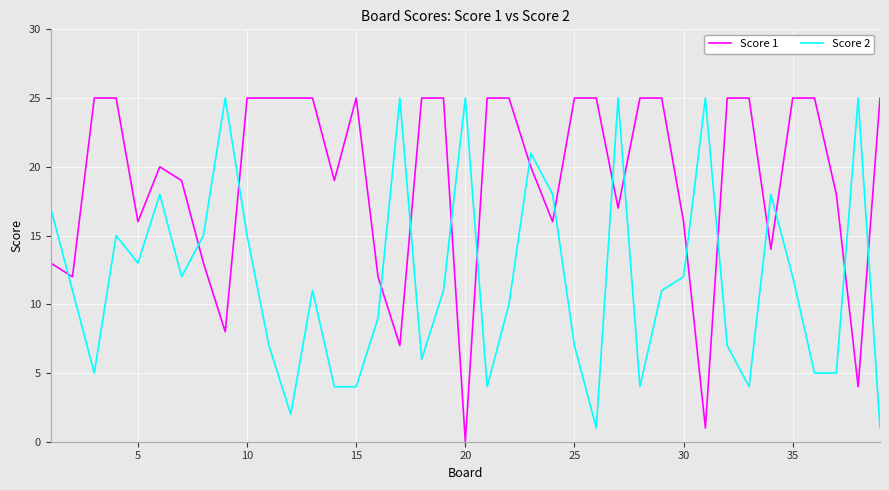

Which series has the largest total across all categories?

Score 1